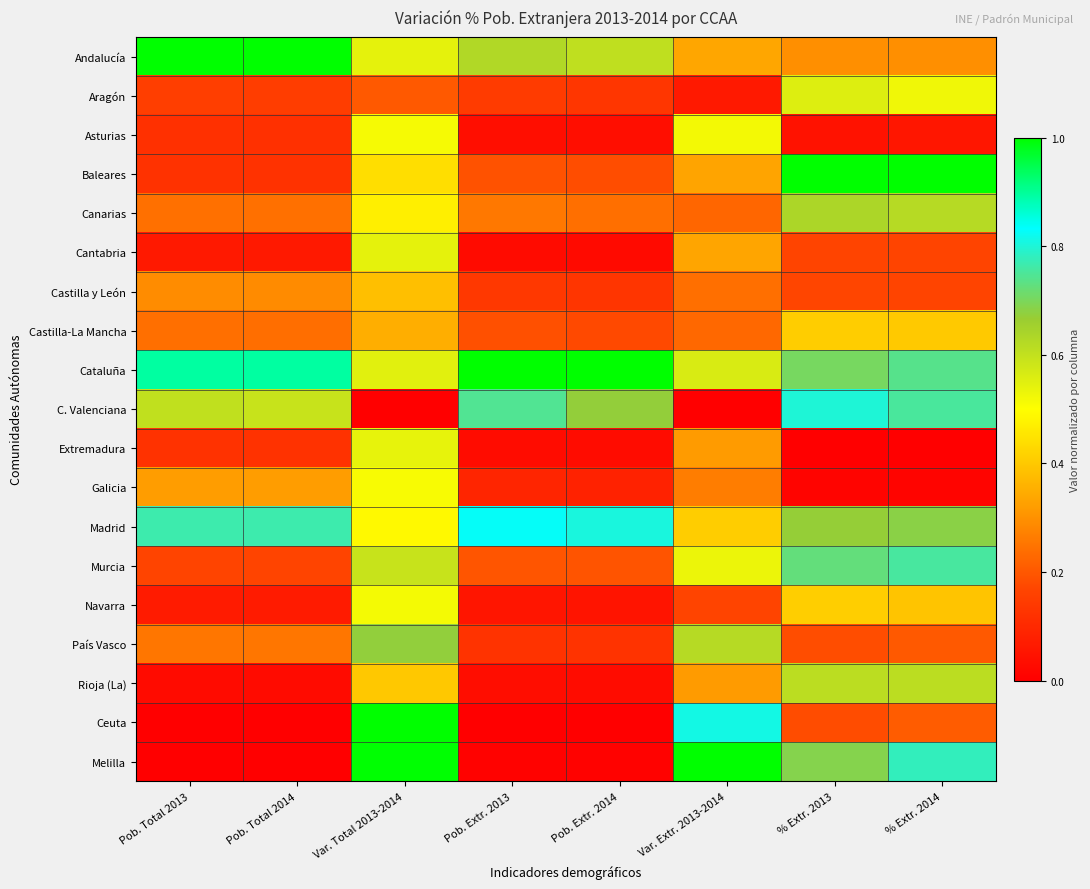

At which category is the sum across all series the highest?

Var. Total 2013-2014